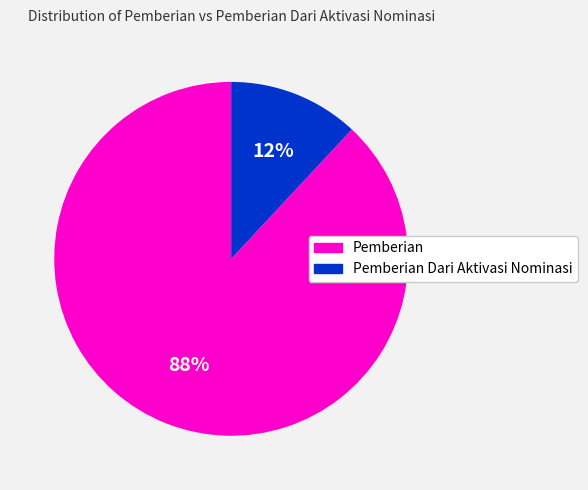

How many segments does this pie chart have?

2